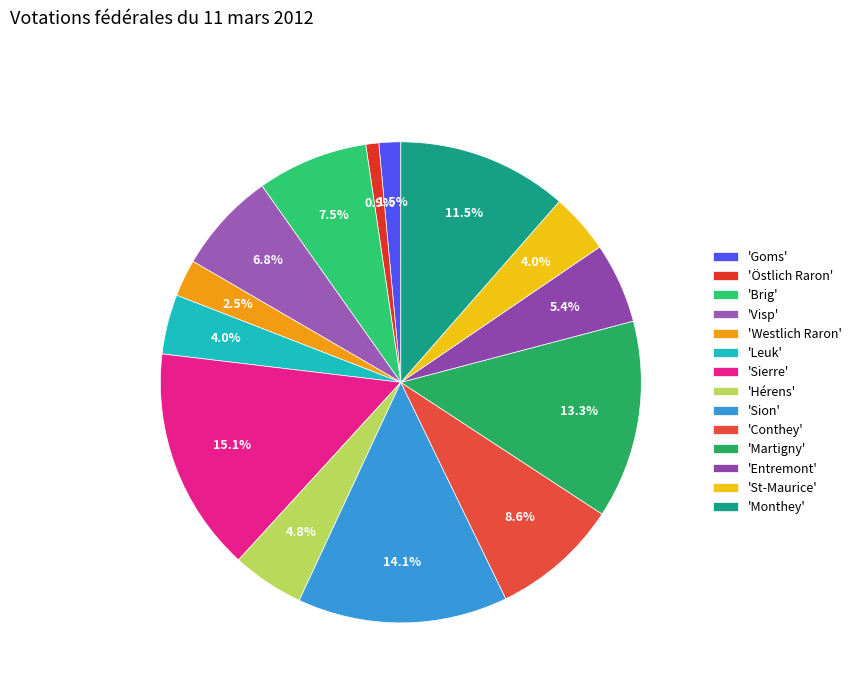

To the nearest percent, what is the difference between the largest and smallest slice percentages?

14%